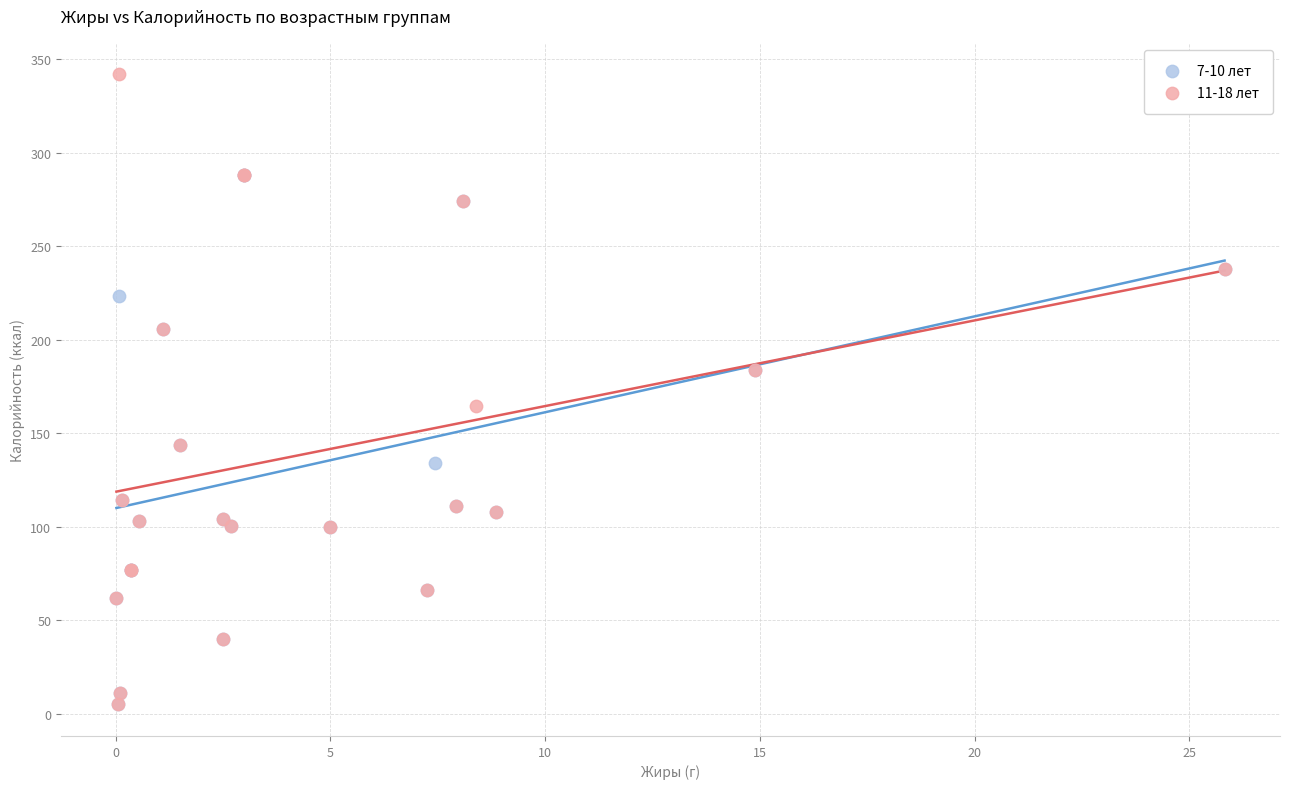

Which series has the largest Y range (max minus min)?

11-18 лет